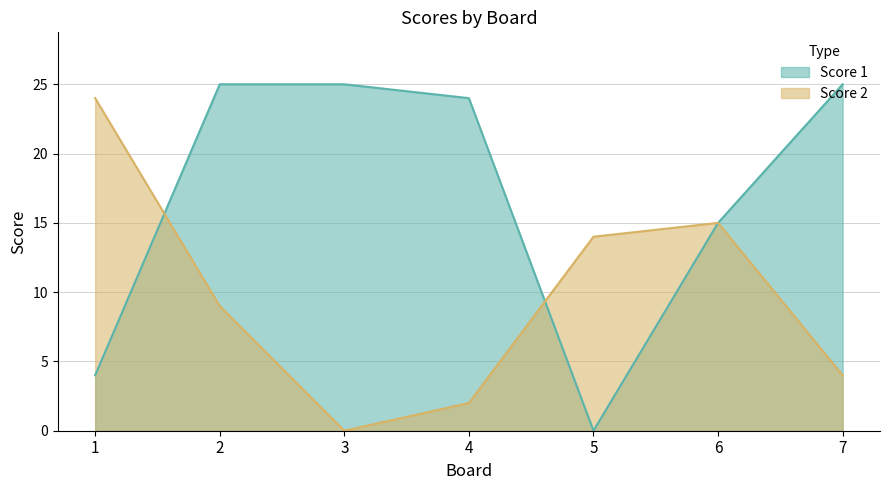

How many intersections are there between Score 2 and Score 1?

2